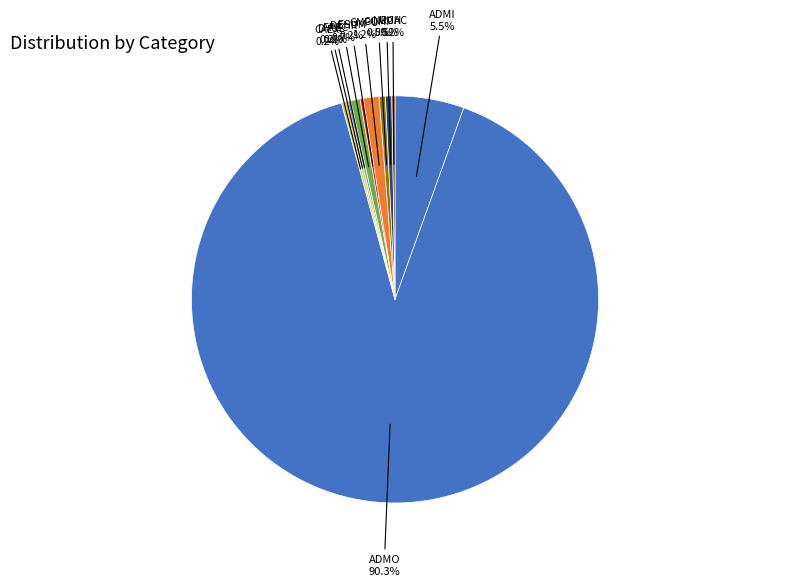

How many segments does this pie chart have?

11